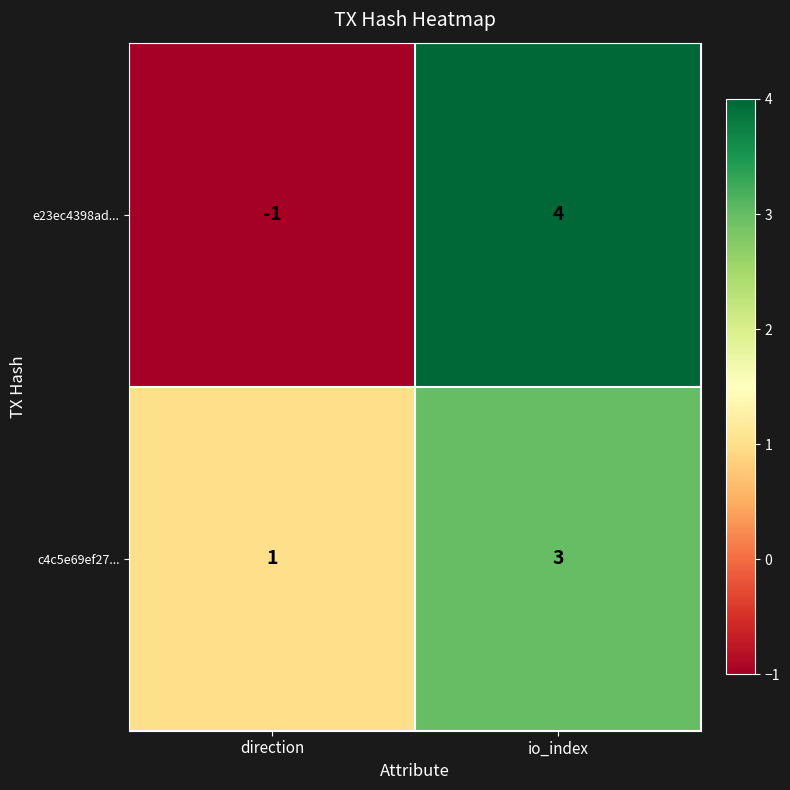

How many series are shown in this chart?

2